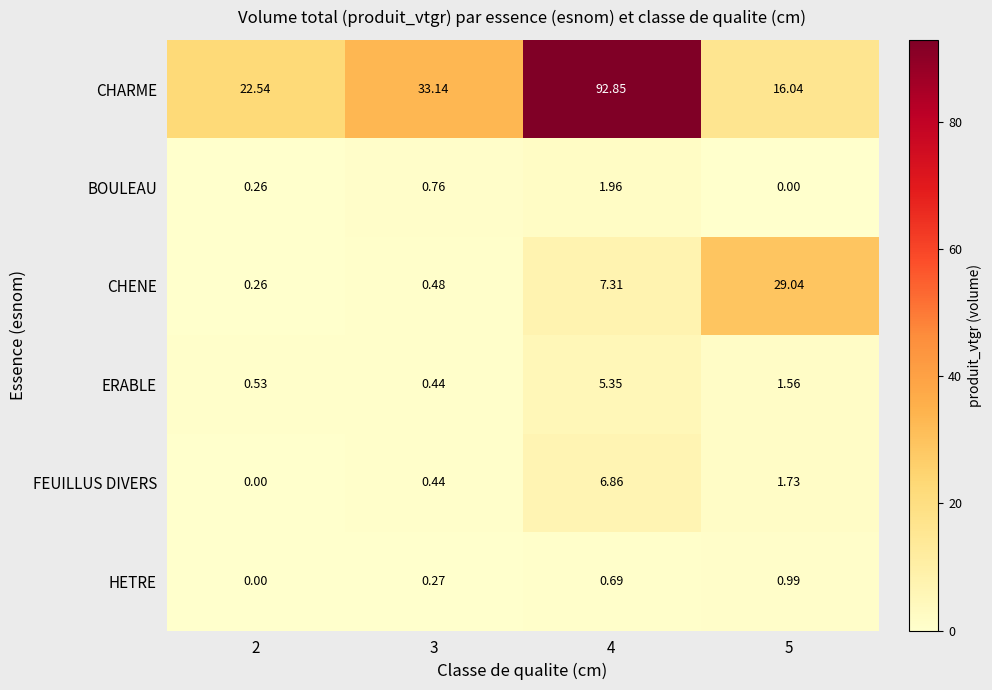

Rank the series by their maximum value, from lowest to highest.

HETRE, BOULEAU, ERABLE, FEUILLUS DIVERS, CHENE, CHARME